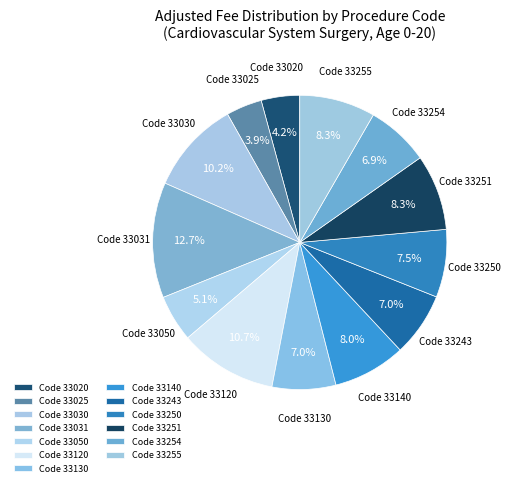

How many slices are in this pie chart?

13